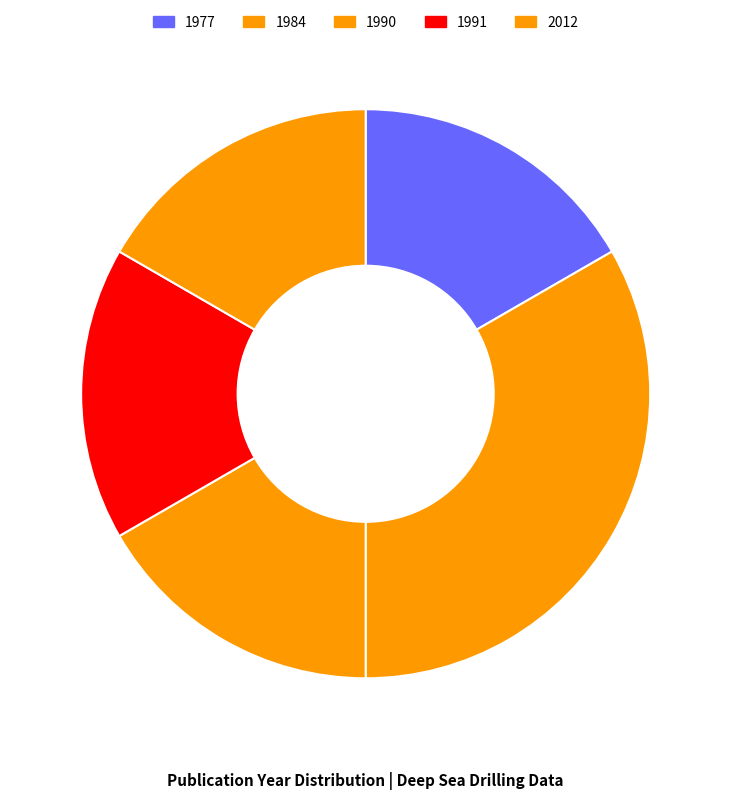

Count the number of slices in the pie.

5